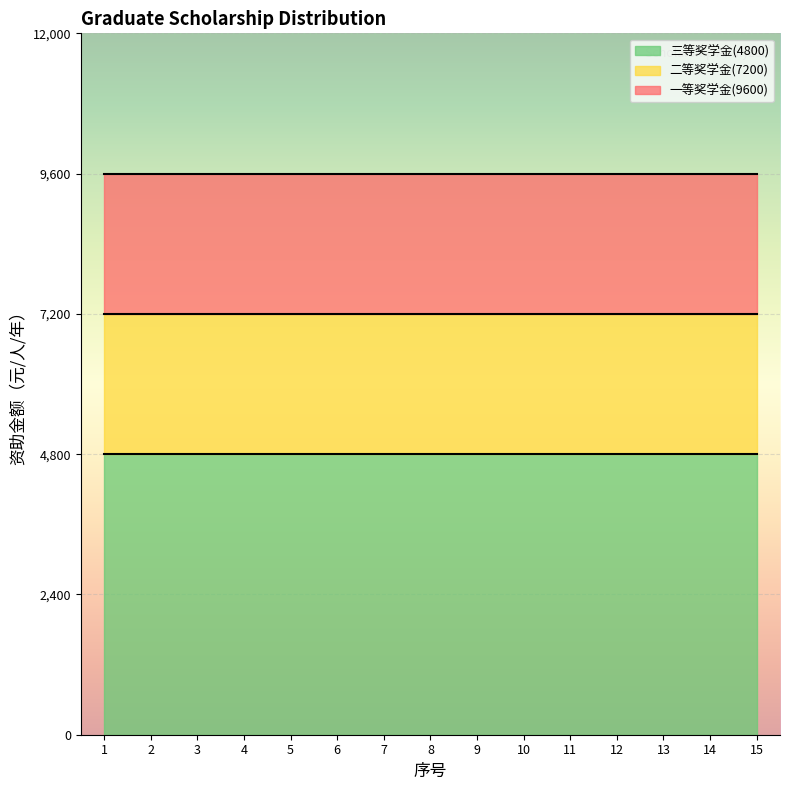

Reading right to left, what are all the values shown in this chart?

一等奖学金(9600): 9600	9600	9600	9600	9600	9600	9600	9600	9600	9600	9600	9600	9600	9600	9600
二等奖学金(7200): 7200	7200	7200	7200	7200	7200	7200	7200	7200	7200	7200	7200	7200	7200	7200
三等奖学金(4800): 4800	4800	4800	4800	4800	4800	4800	4800	4800	4800	4800	4800	4800	4800	4800